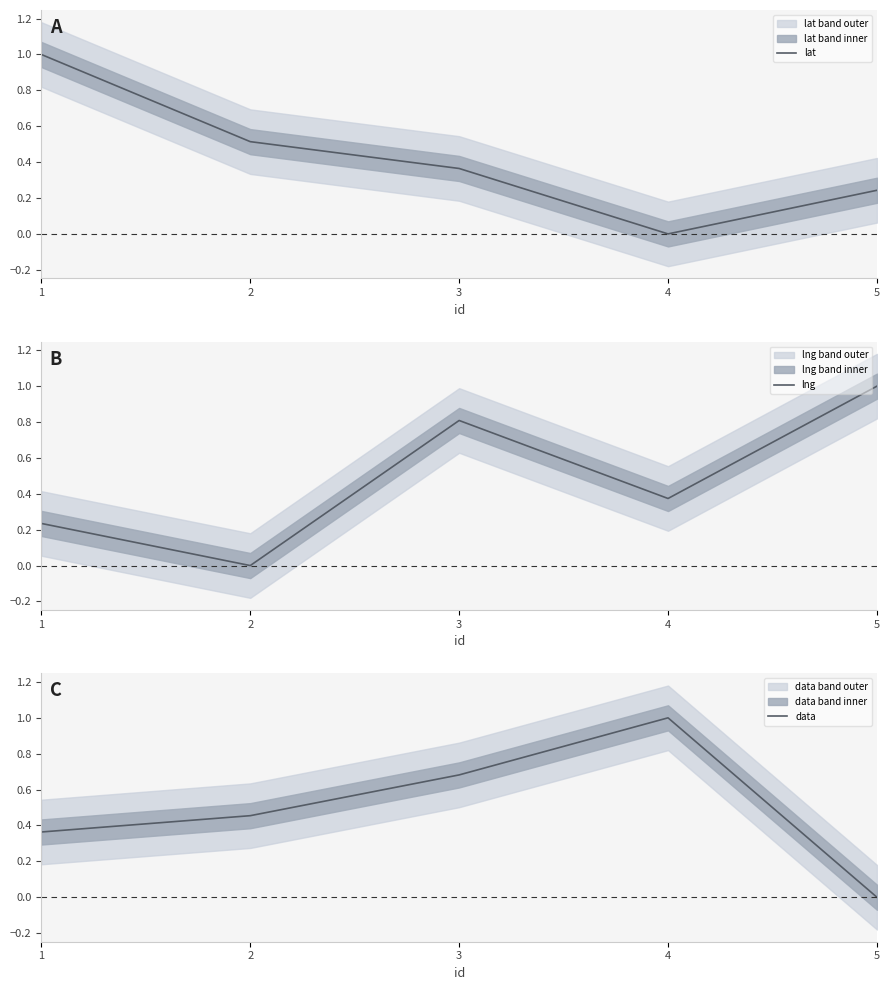

What is the difference between the data values at 5 and 2?

0.5